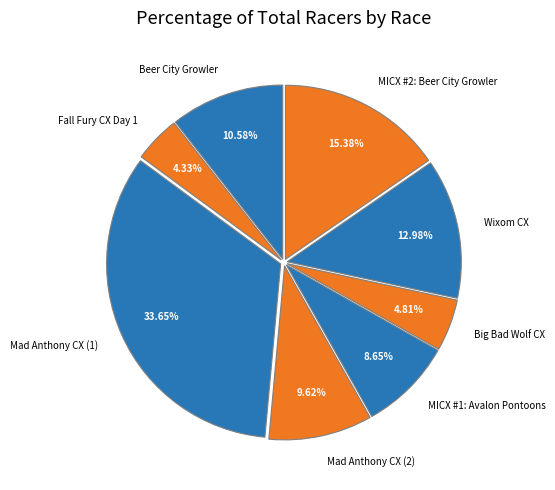

What portion of the pie excludes Beer City Growler?

89.4%